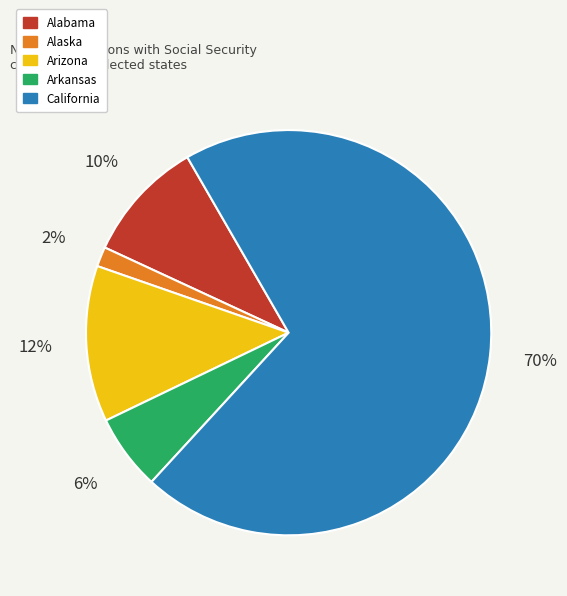

Between Arizona and Alabama, which is larger?

Arizona